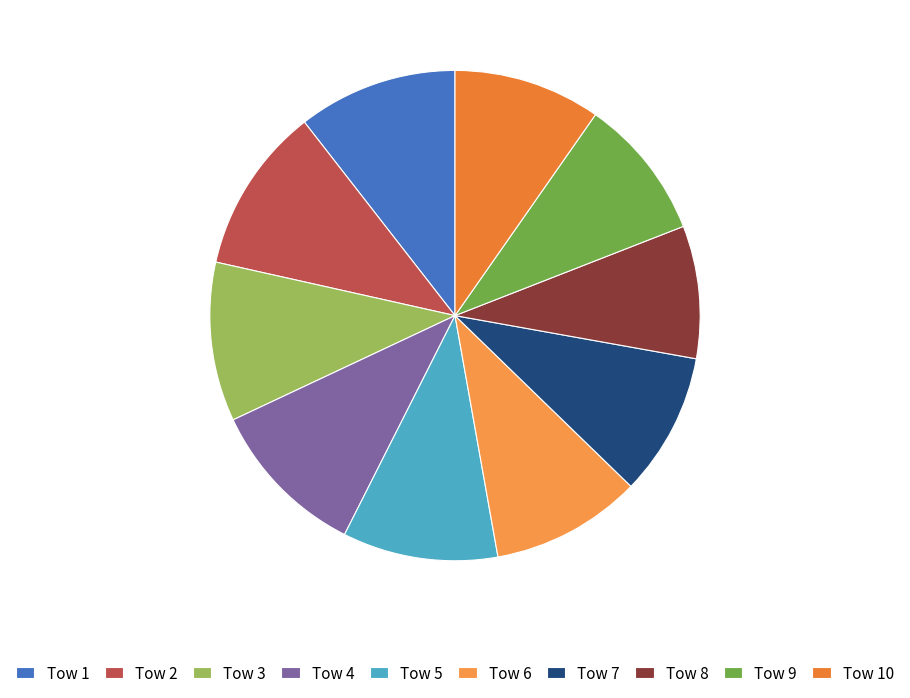

Count the number of slices in the pie.

10